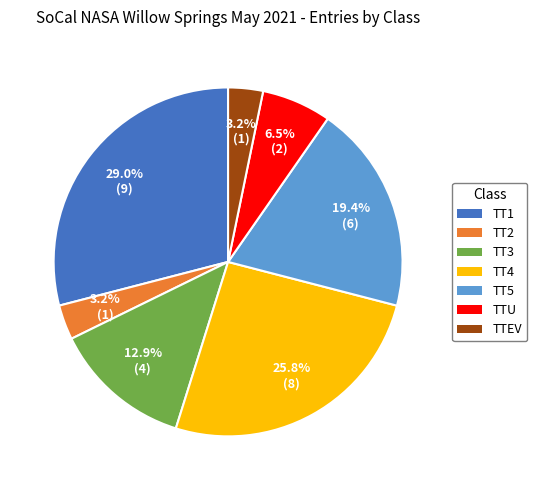

Which has a higher value, TT5 or TTEV?

TT5